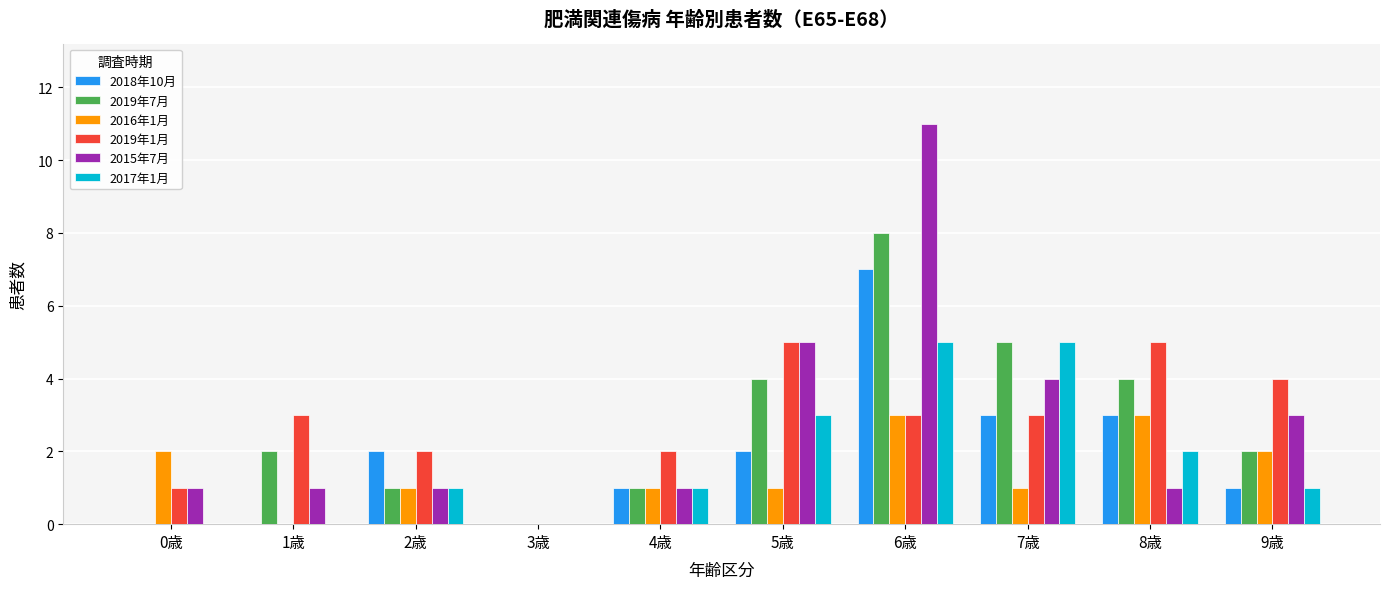

Are the bars horizontal?

No